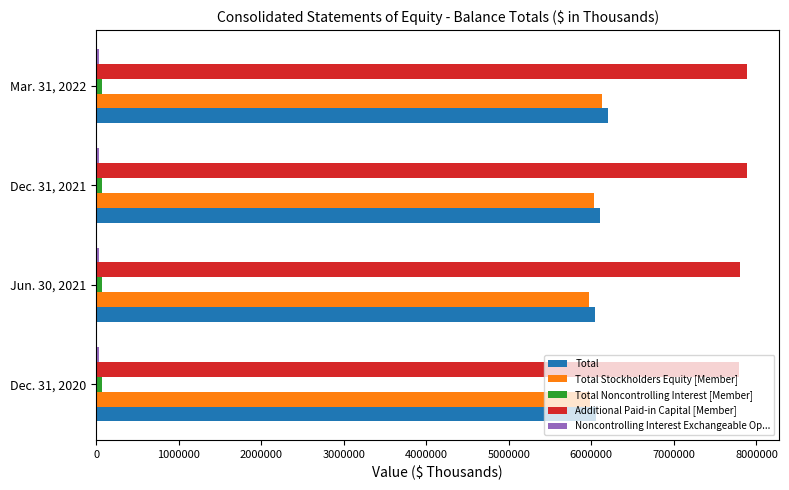

Which series has the widest spread of values?

Total